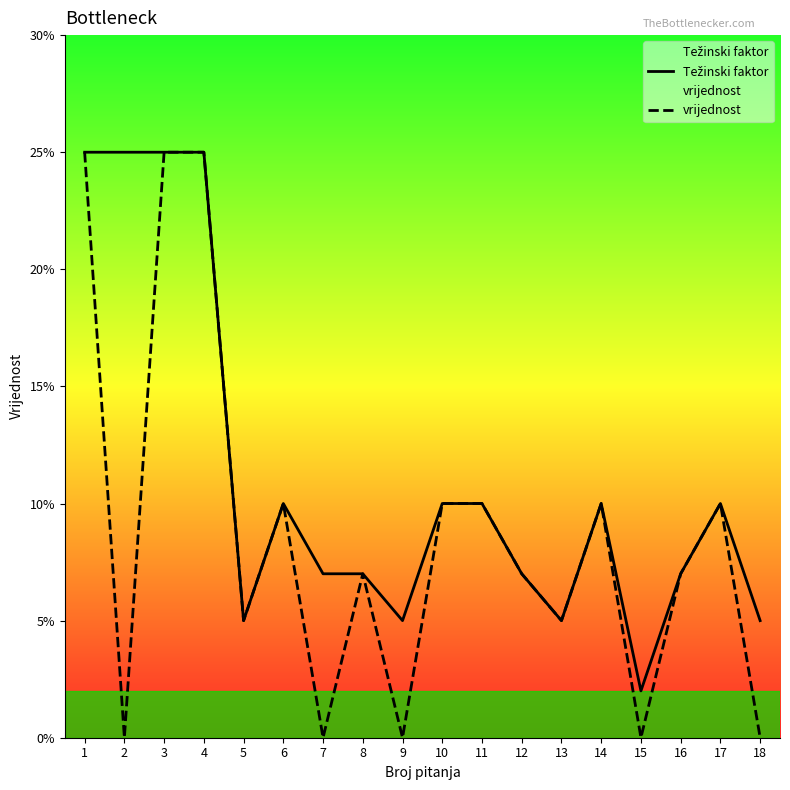

Reading left to right, transcribe all the data shown in this chart.

Težinski faktor: 0.2	0.2	0.2	0.2	0.1	0.1	0.1	0.1	0.1	0.1	0.1	0.1	0.1	0.1	0.0	0.1	0.1	0.1
vrijednost: 0.2	0.0	0.2	0.2	0.1	0.1	0.0	0.1	0.0	0.1	0.1	0.1	0.1	0.1	0.0	0.1	0.1	0.0